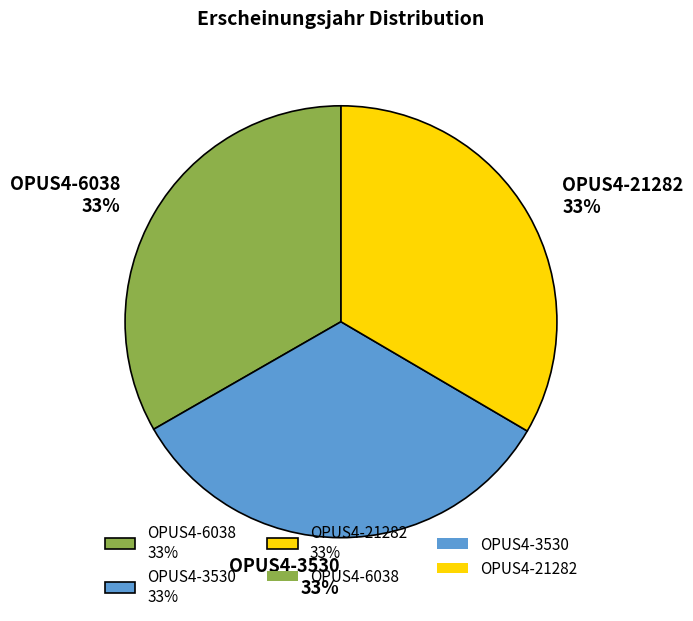

Is it true that OPUS4-6038 is 41% of the pie?

False